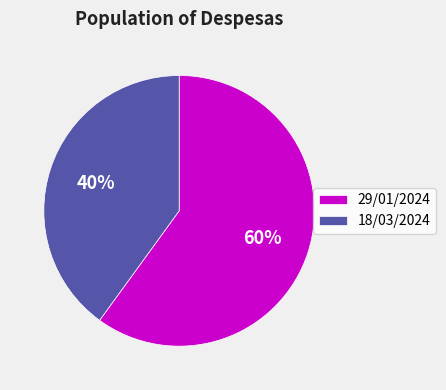

How many segments does this pie chart have?

2